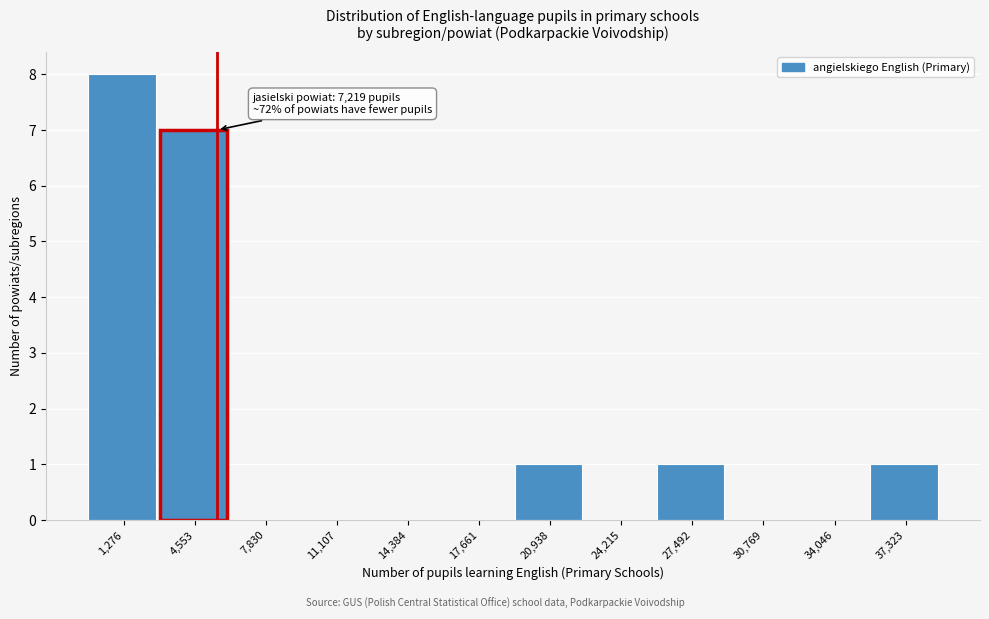

Reading left to right, what are all the values shown in this chart?

1,276=8	4,553=7	7,830=0	11,107=0	14,384=0	17,661=0	20,938=1	24,215=0	27,492=1	30,769=0	34,046=0	37,323=1